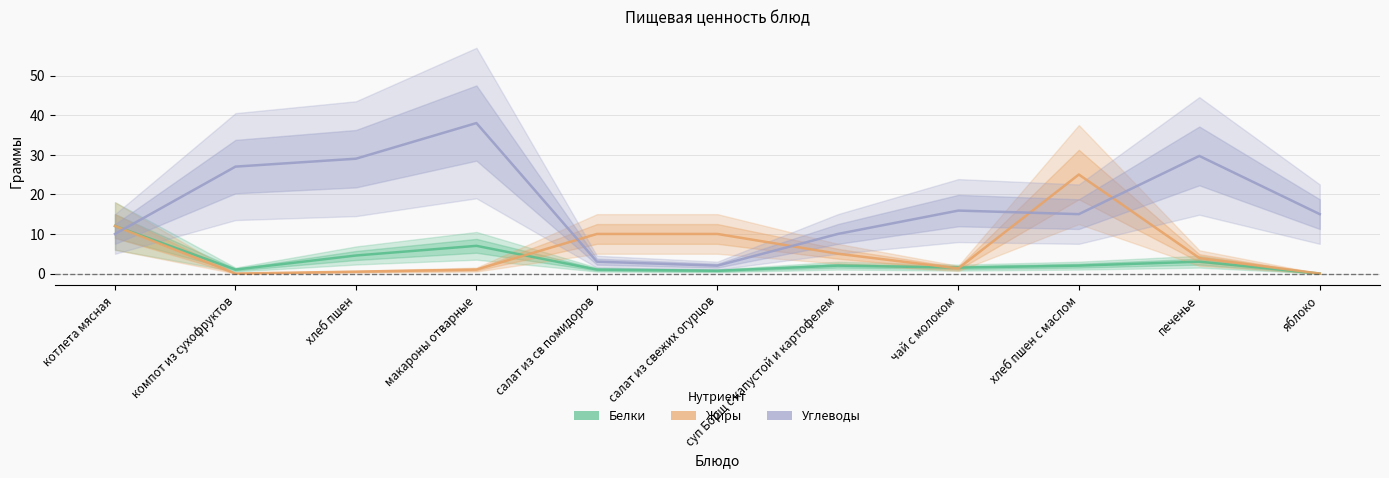

What are all the series names shown in the legend?

Белки, Жиры, Углеводы